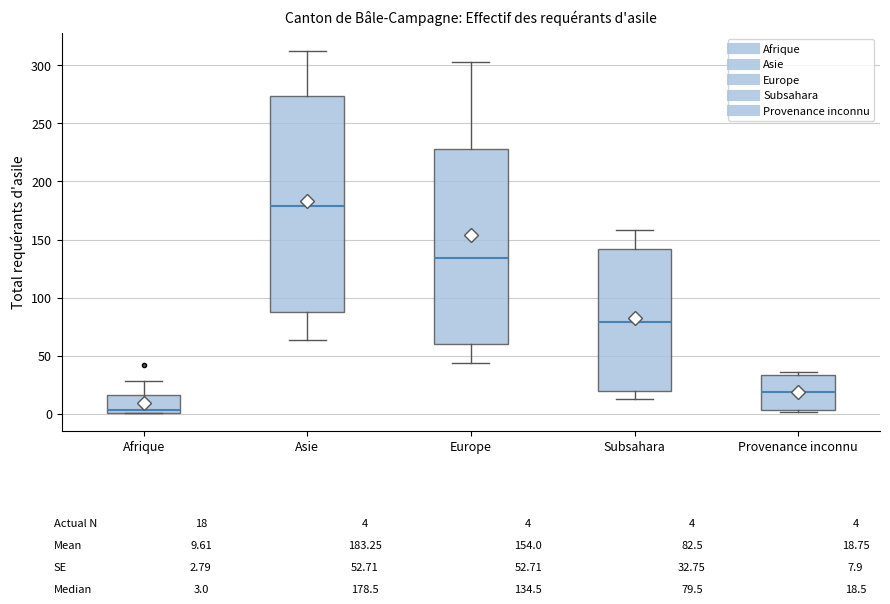

Comparing the boxes themselves (not the whiskers), which one is the tallest?

Asie